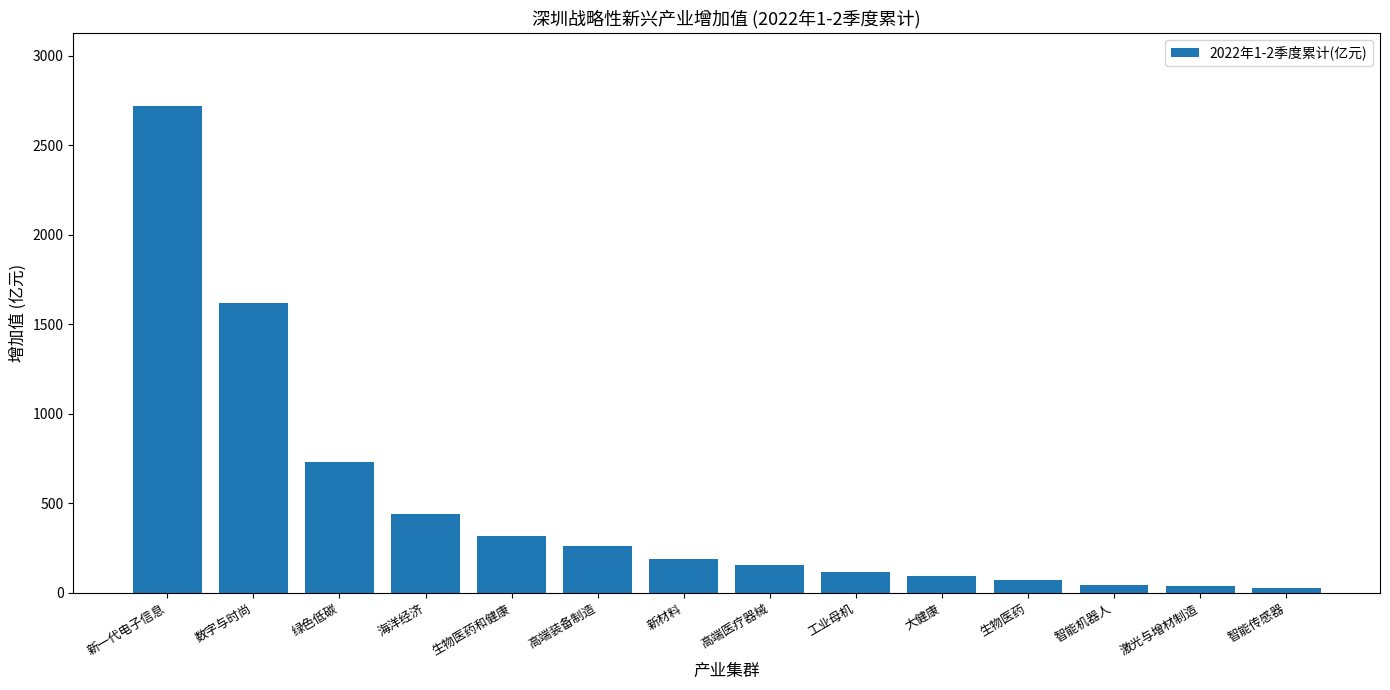

True or false: the data shows 251.0 at 高端医疗器械.

False